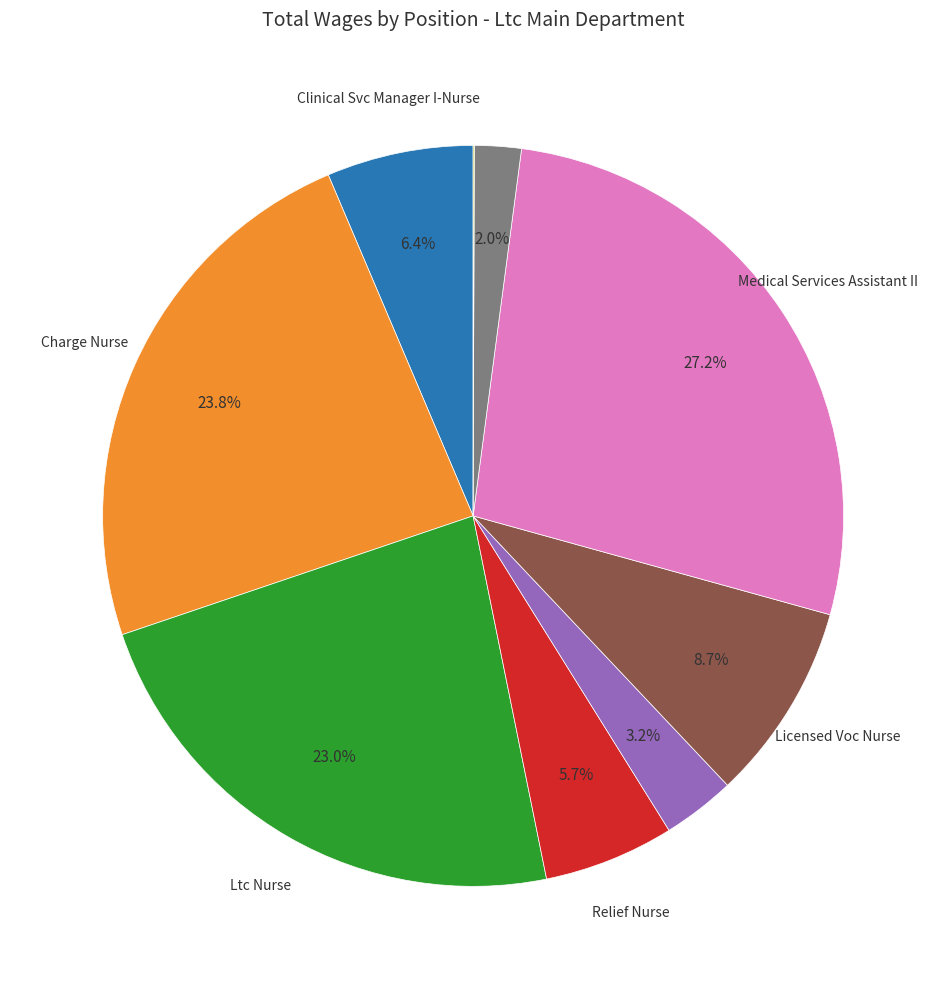

Is there any slice that represents more than half of the pie?

No